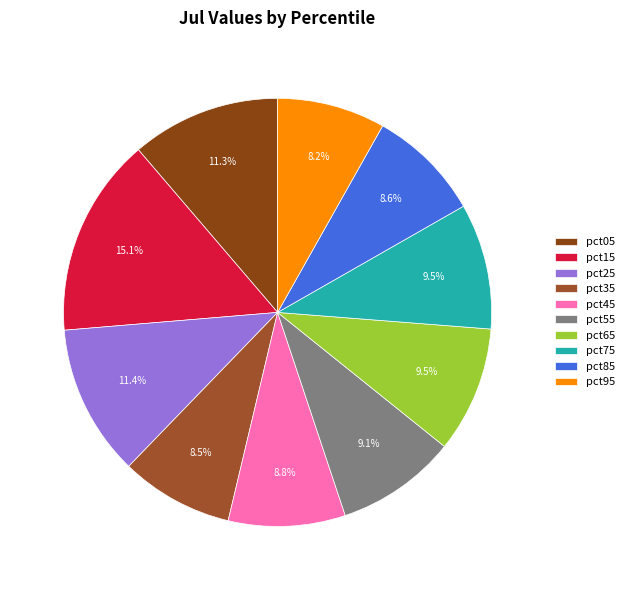

True or false: pct95 accounts for 8% of the total.

True